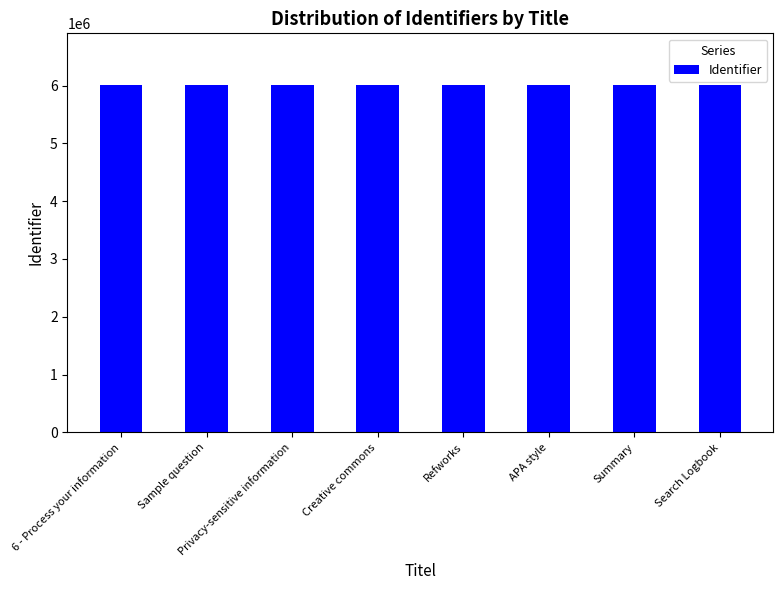

What is the sum of the values at Sample question and Creative commons?

12007145